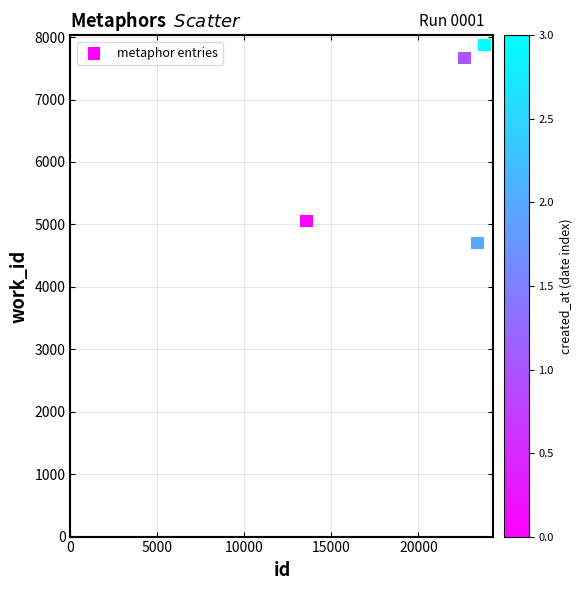

What Y value in the scatter plot is closest to 6286?

5057